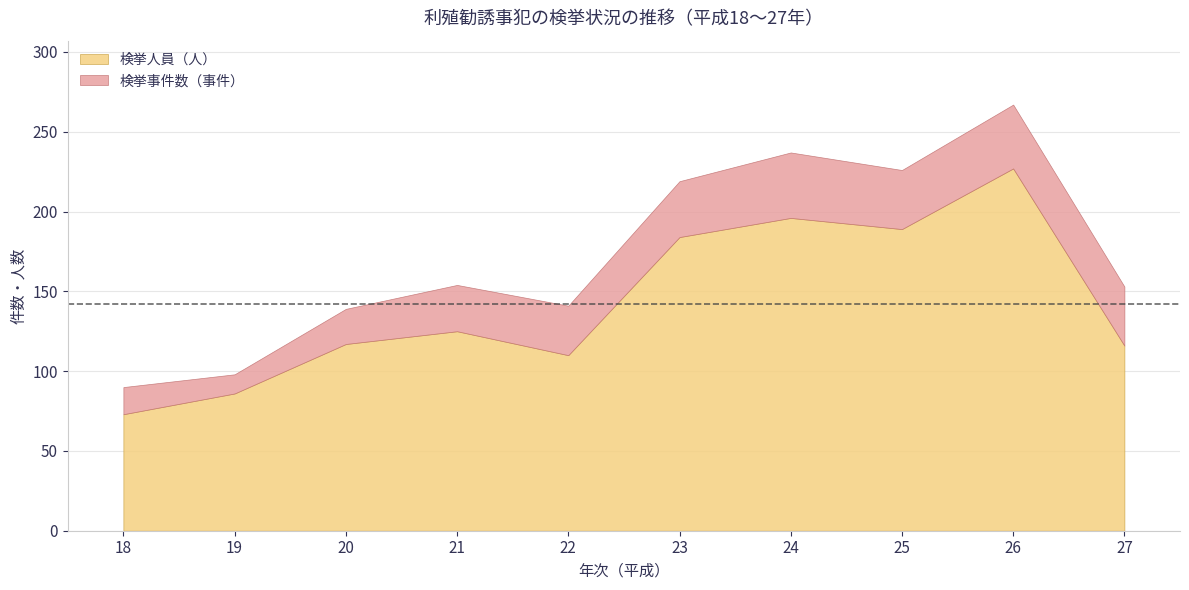

True or false: 検挙事件数（事件） and 検挙人員（人） intersect in this chart.

False